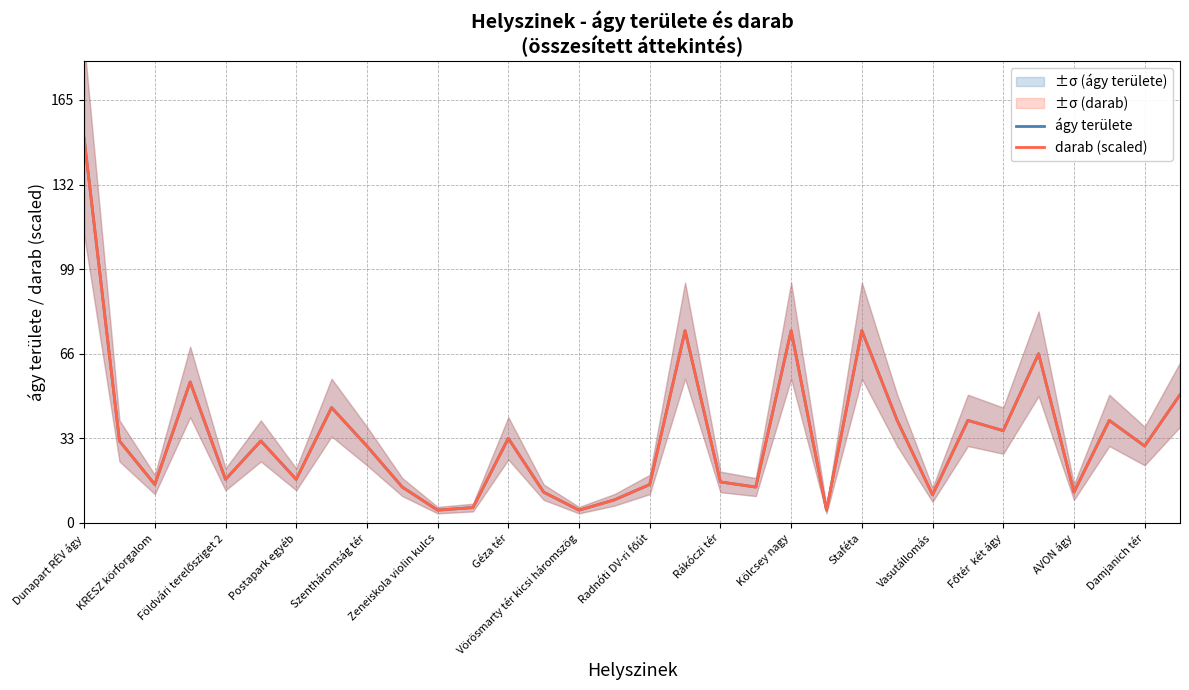

The value of darab (scaled) at Rákóczi tér is 16.0. True or false?

True